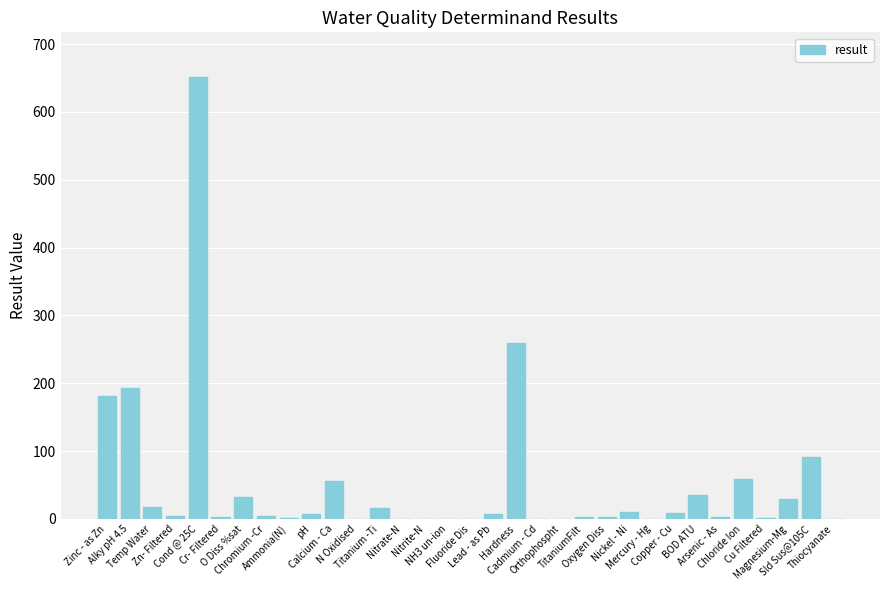

What is the greatest value displayed?

652.0